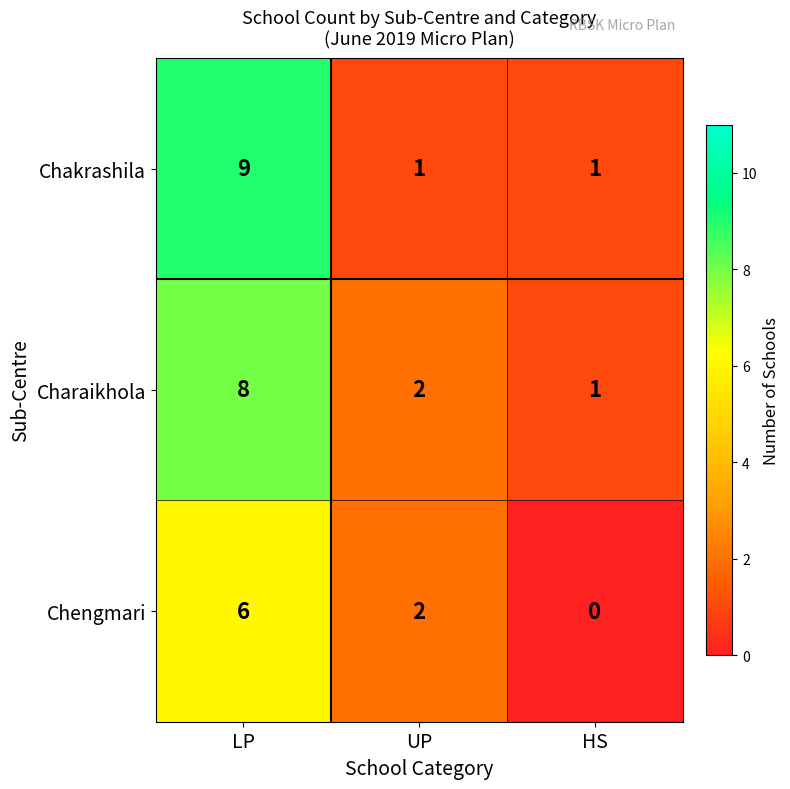

Count the Chengmari values in the range 0 to 6.

3